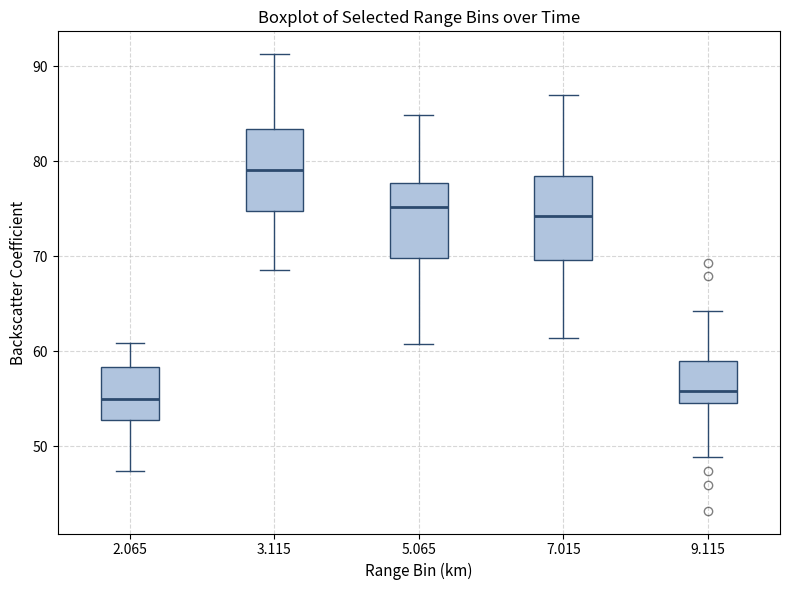

Where does the median line of the box at x = 2.065 sit on the y-axis? The values are not printed on the chart, so give them approximately, as read against the axis.

55